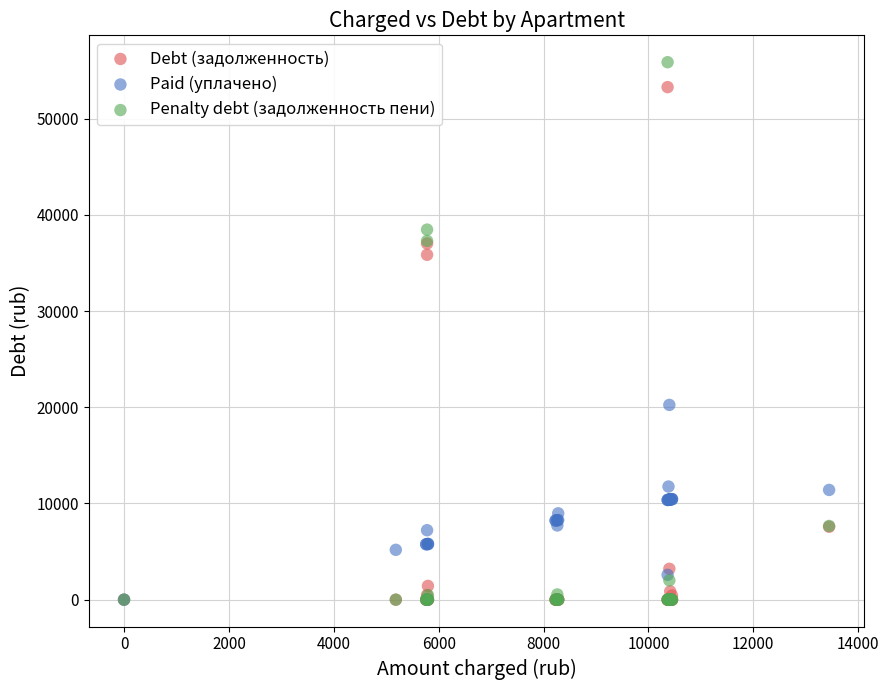

What are all the series names shown in the legend?

Debt (задолженность), Paid (уплачено), Penalty debt (задолженность пени)